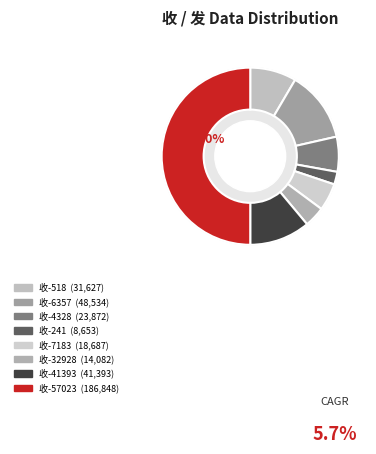

Is there any slice that represents more than half of the pie?

No